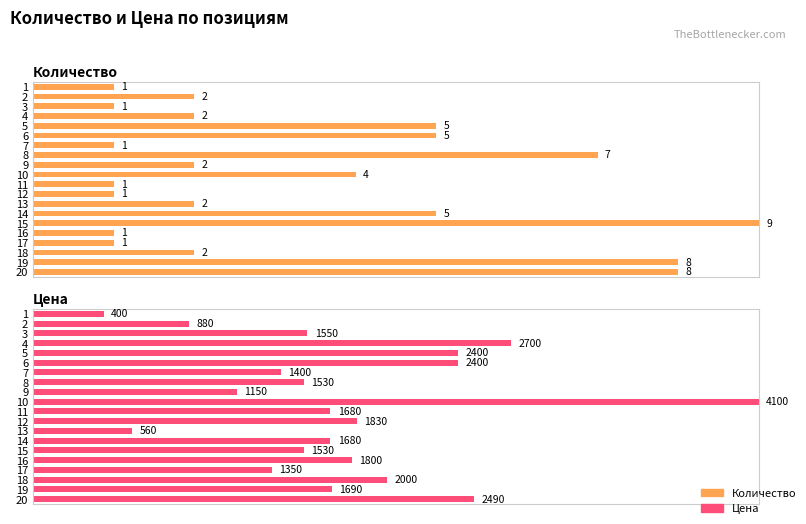

Are the bars grouped side by side (vs. stacked)?

Yes